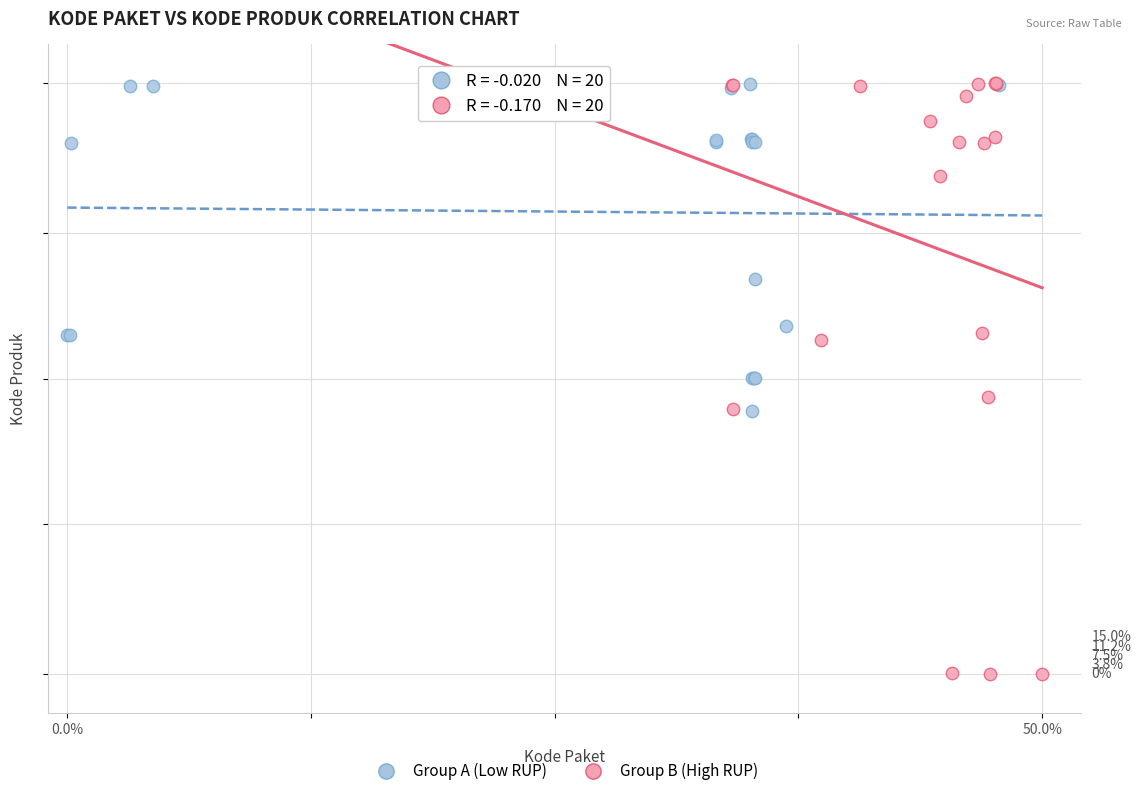

What are all the series names shown in the legend?

Group A (Low RUP), Group B (High RUP)